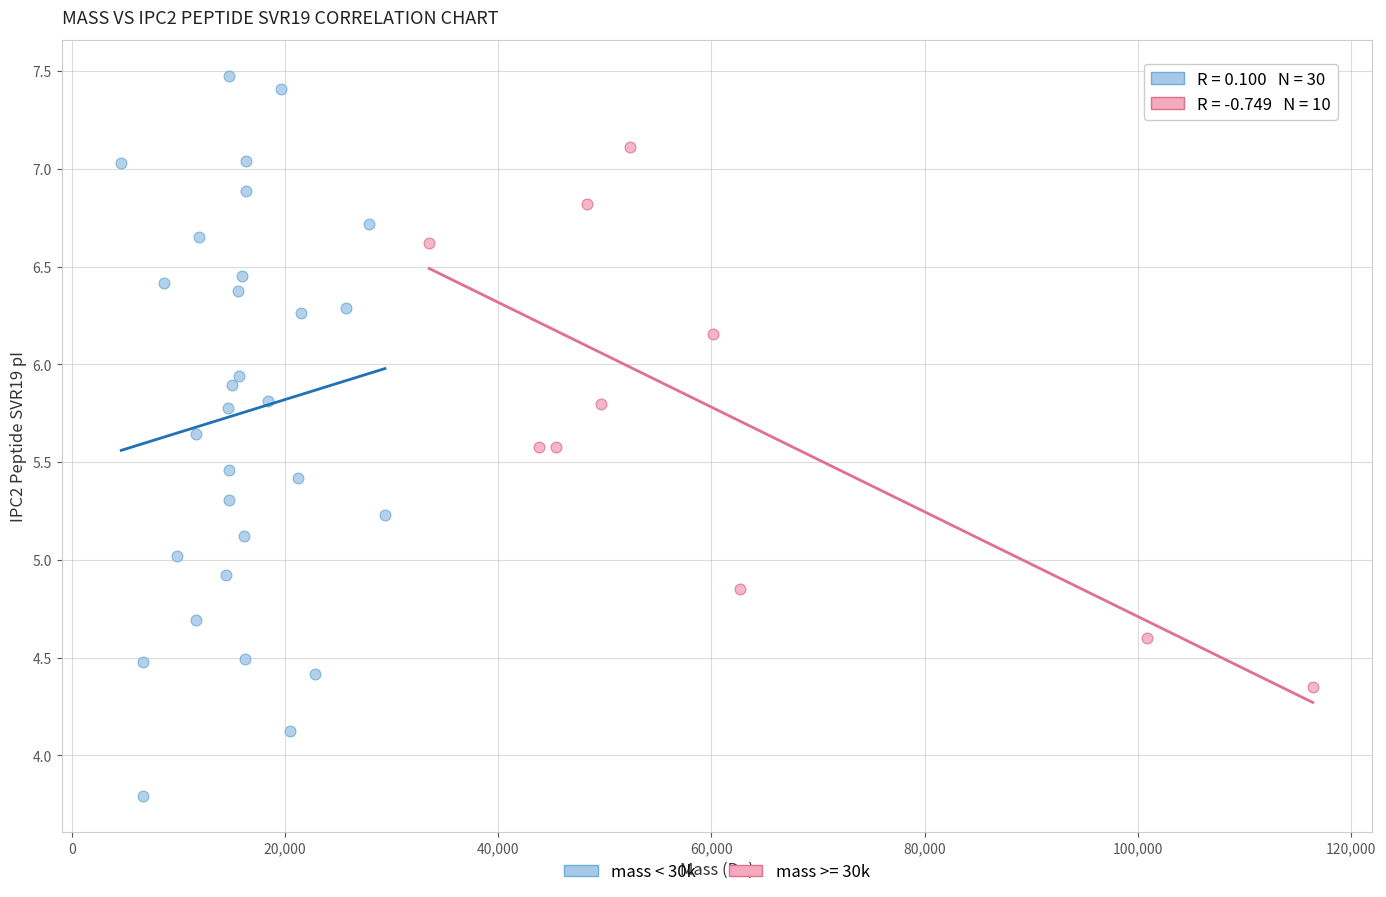

Which series has the widest spread of Y values?

mass < 30k